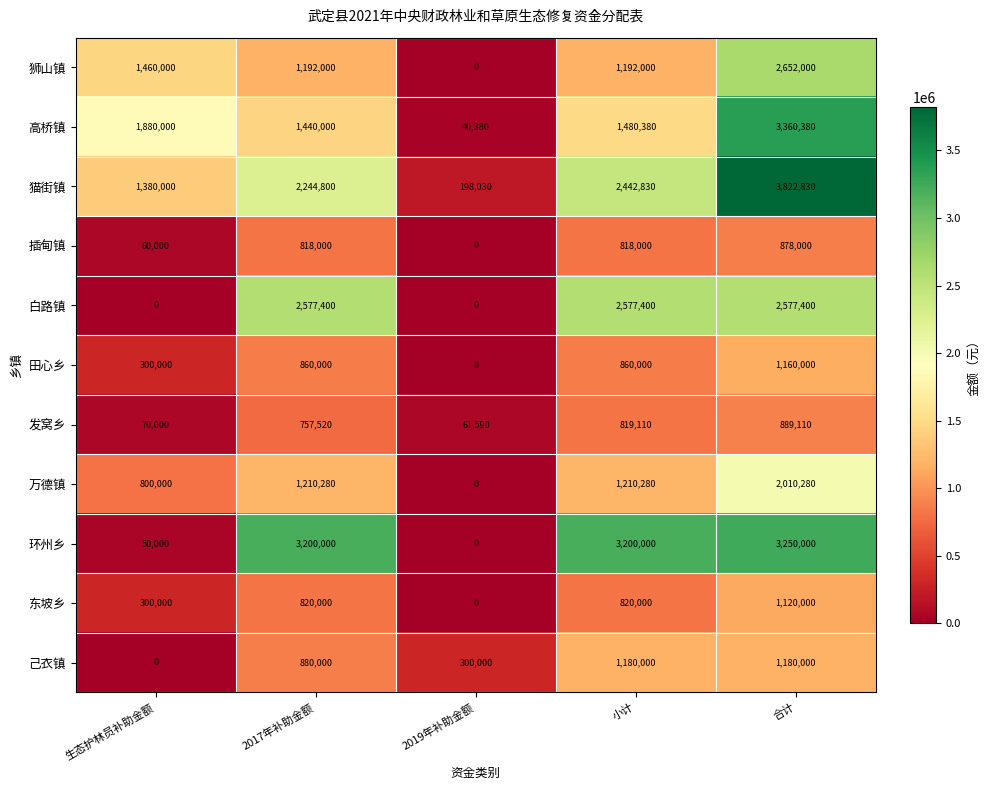

Which series has the largest range (max minus min)?

猫街镇